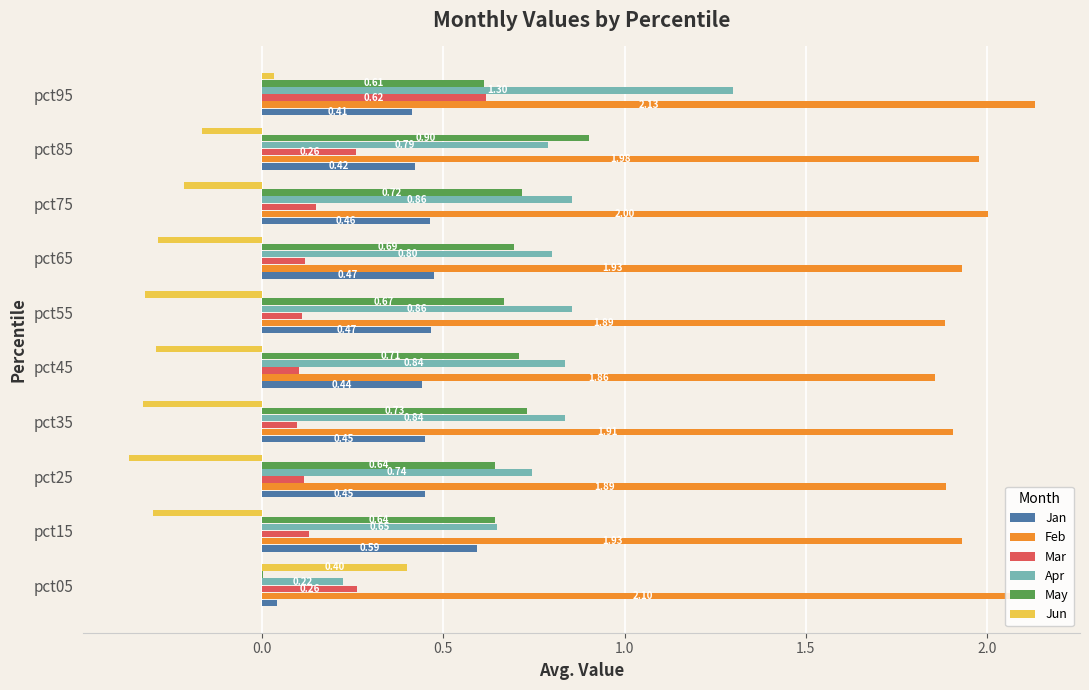

Which series changed the most between pct45 and pct55?

May